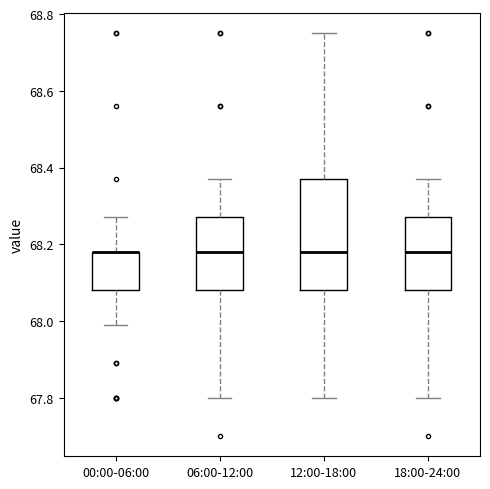

Comparing the boxes themselves (not the whiskers), which one is the tallest?

12:00-18:00